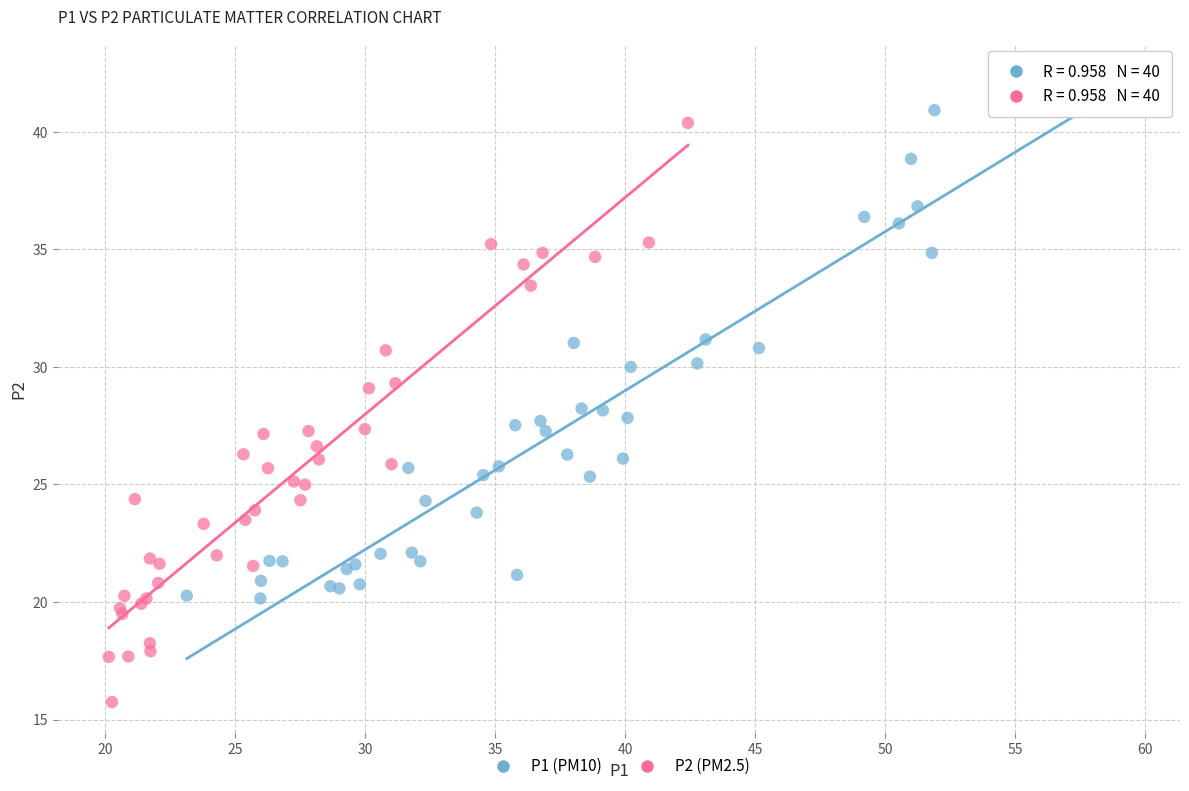

Which series contains the highest Y value?

P1 (PM10)